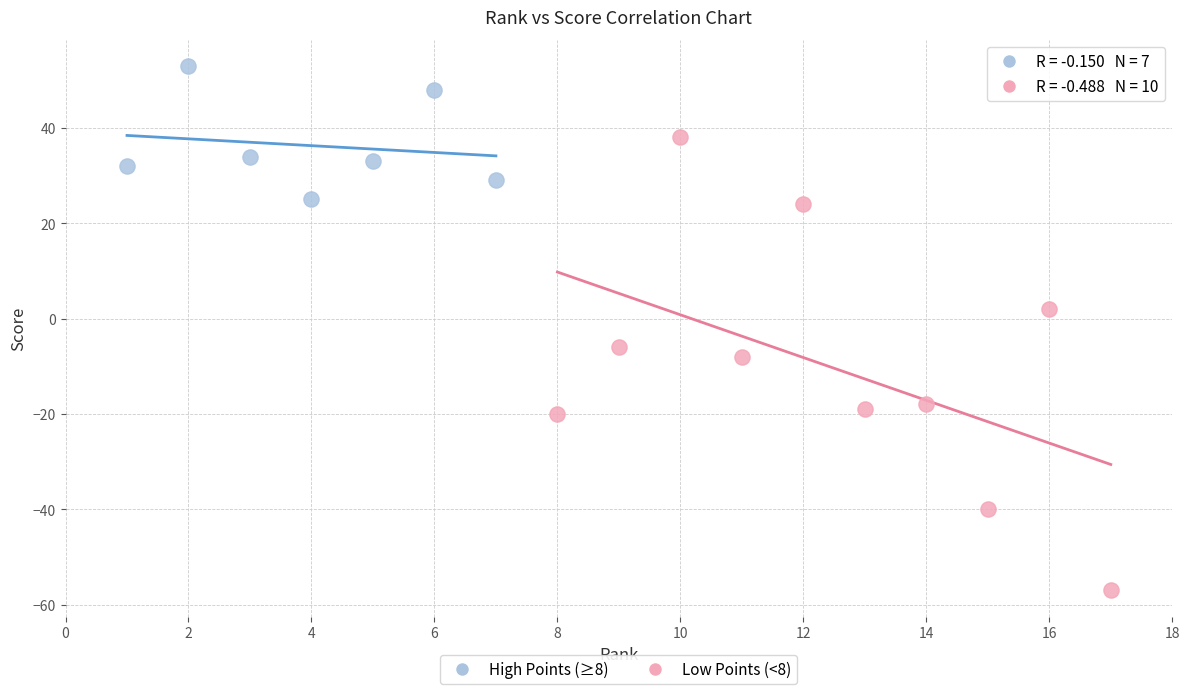

Which series reaches the maximum Y coordinate?

High Points (≥8)